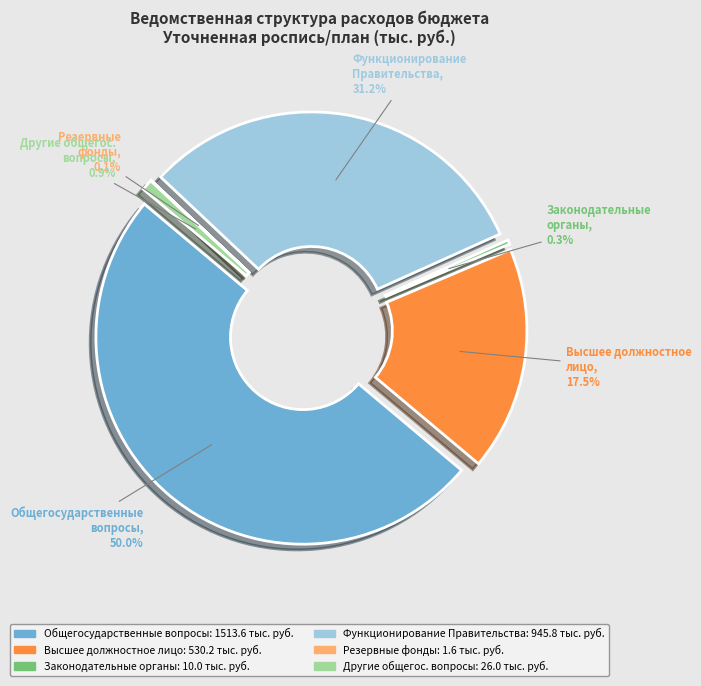

How many segments does this pie chart have?

6